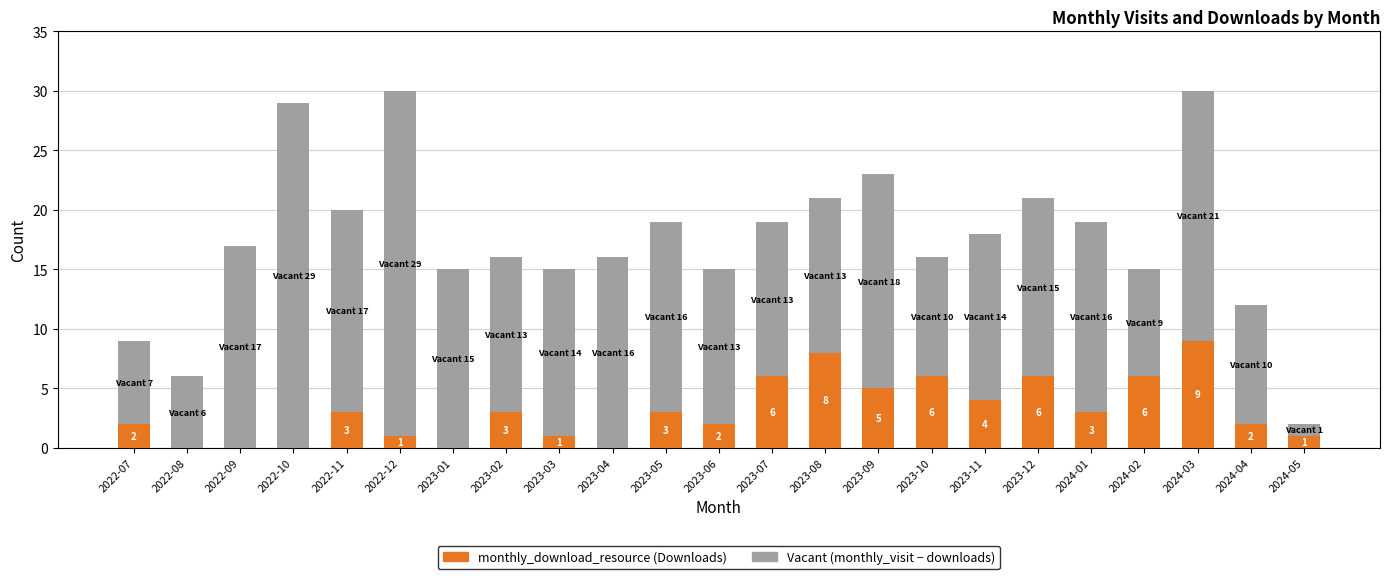

Count the number of categories in the chart.

23